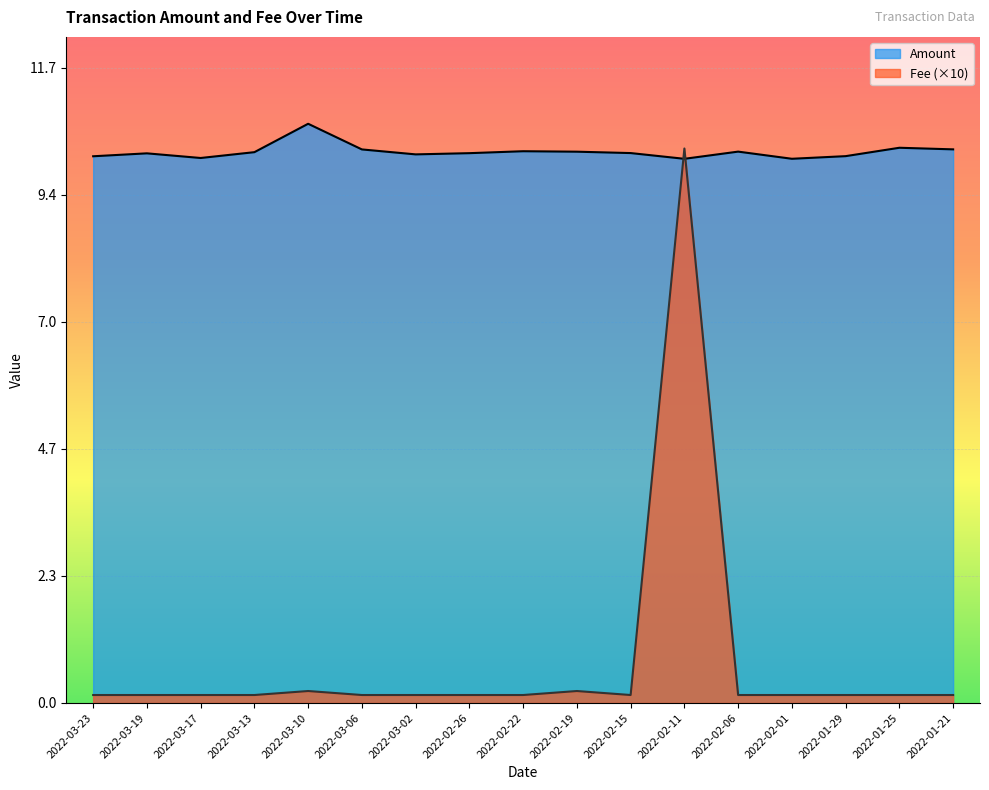

List the series in order of their overall mean, lowest first.

Fee, Amount